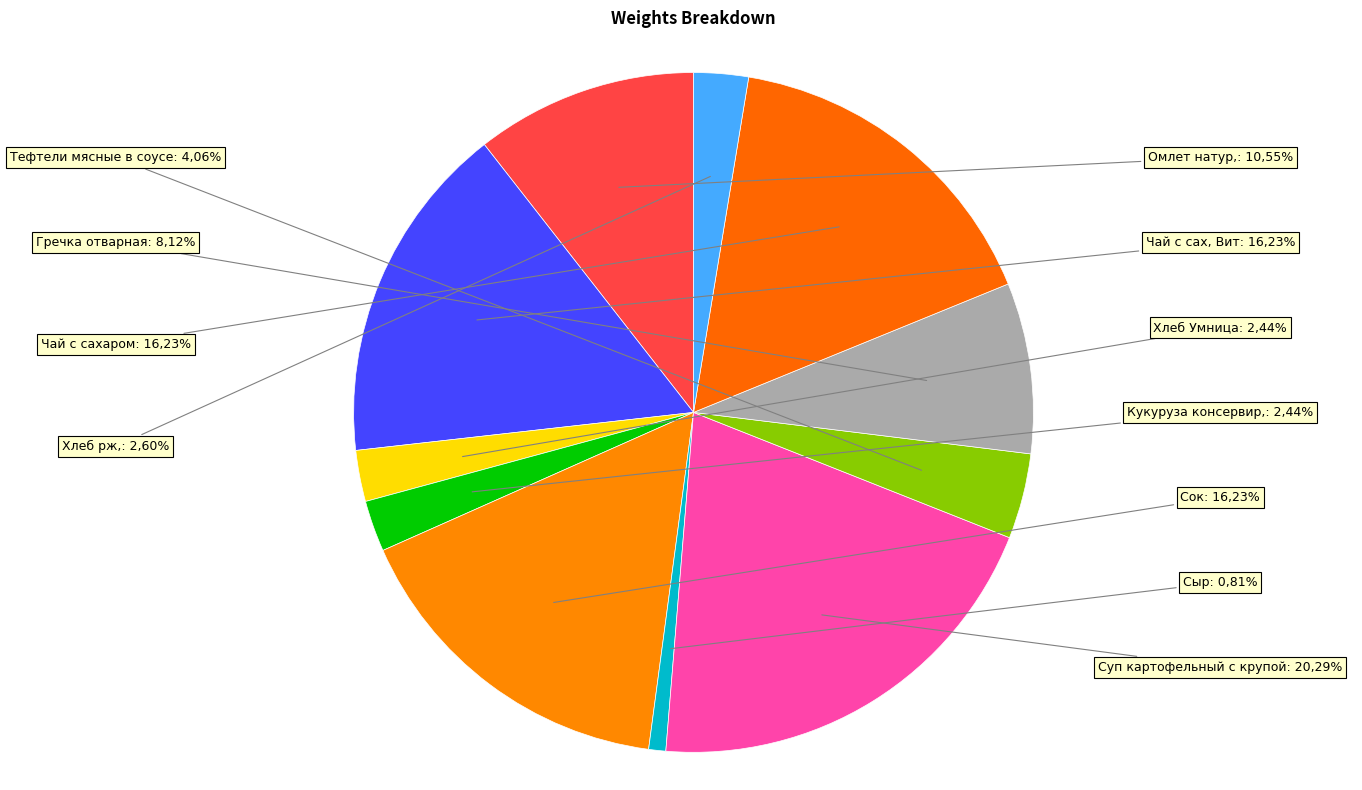

To the nearest percent, what is the difference between the largest and smallest slice percentages?

19%